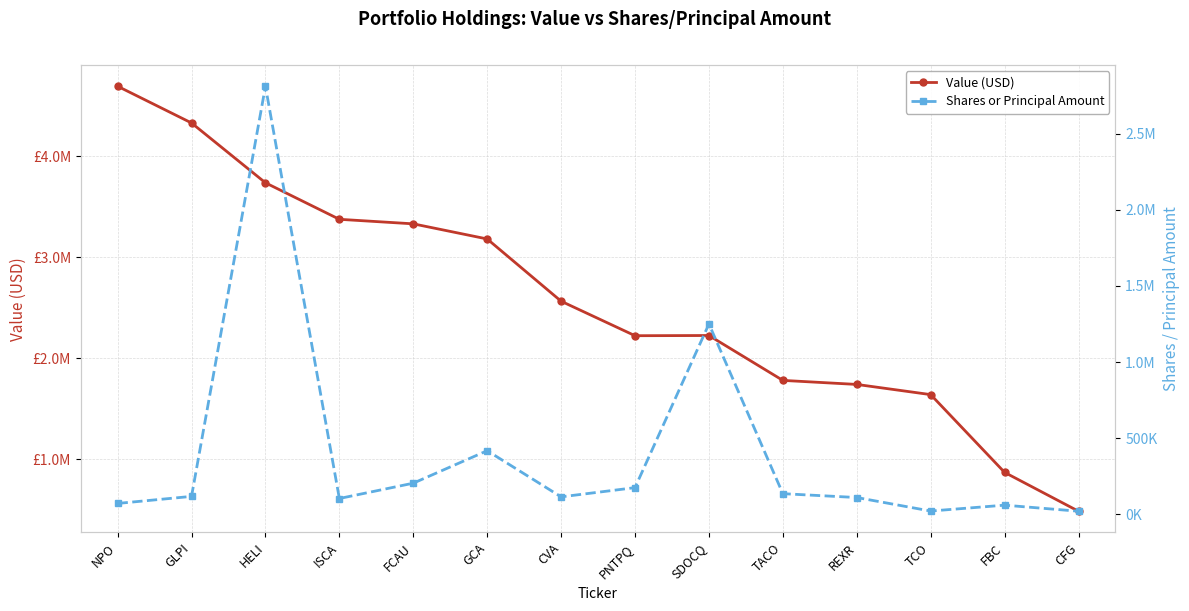

True or false: Value (USD) and Shares or Principal Amount cross at least once.

False